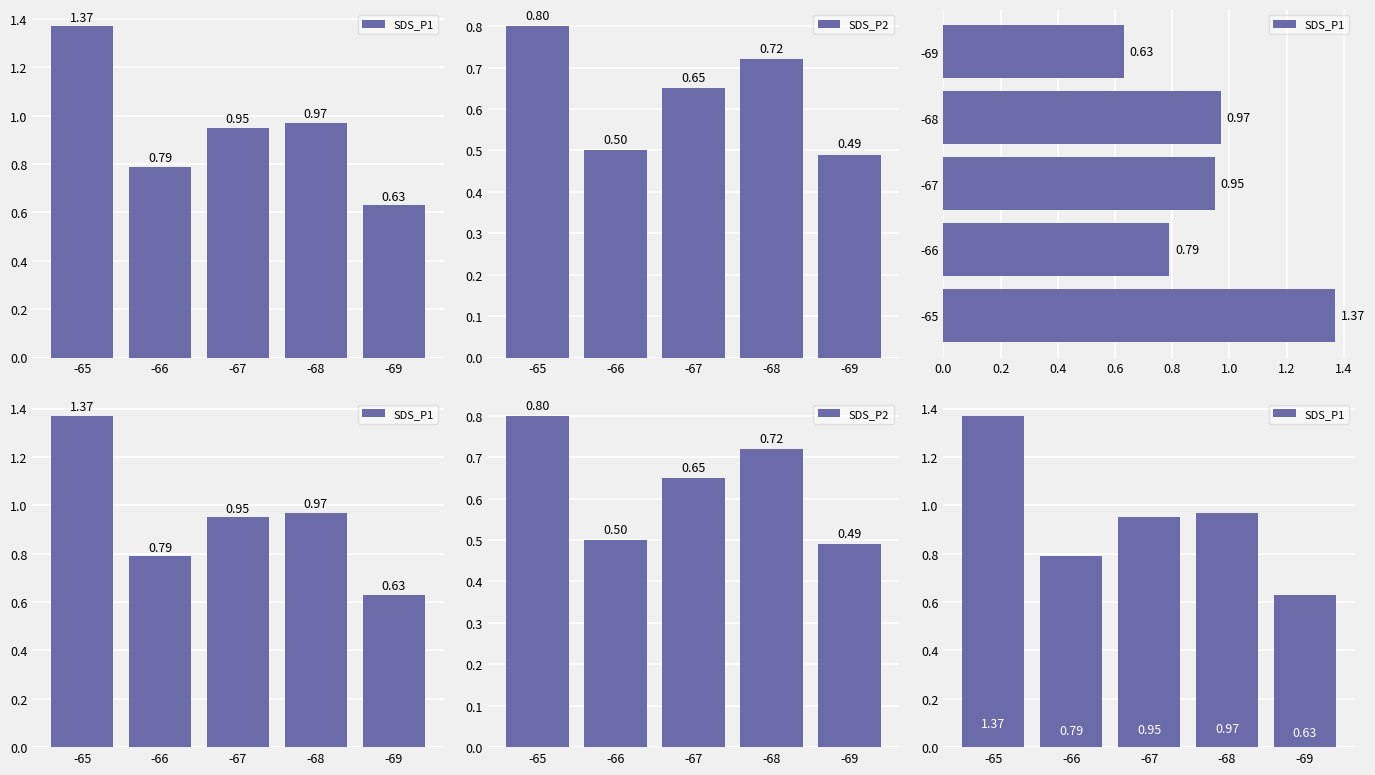

Does the chart contain any negative values?

No